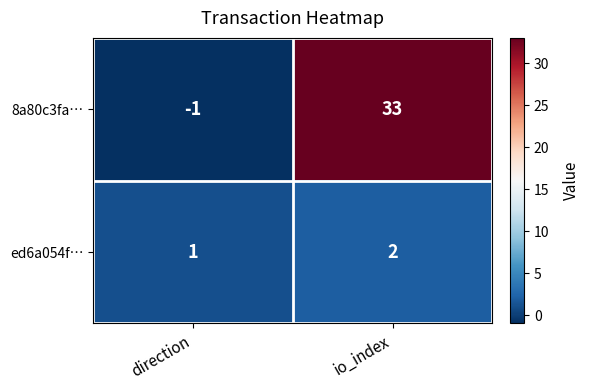

Which series has the largest range (max minus min)?

8a80c3fa…